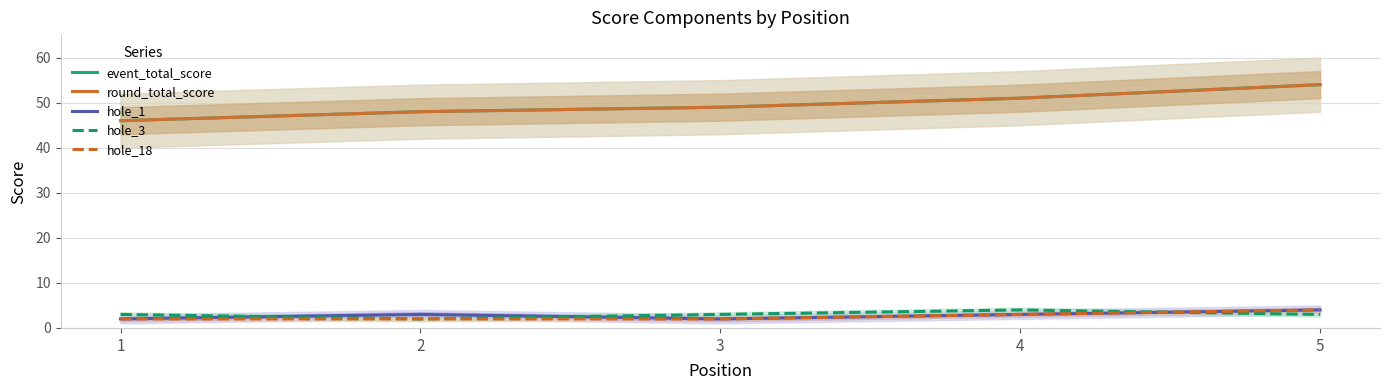

At which category is the sum across all series the highest?

5